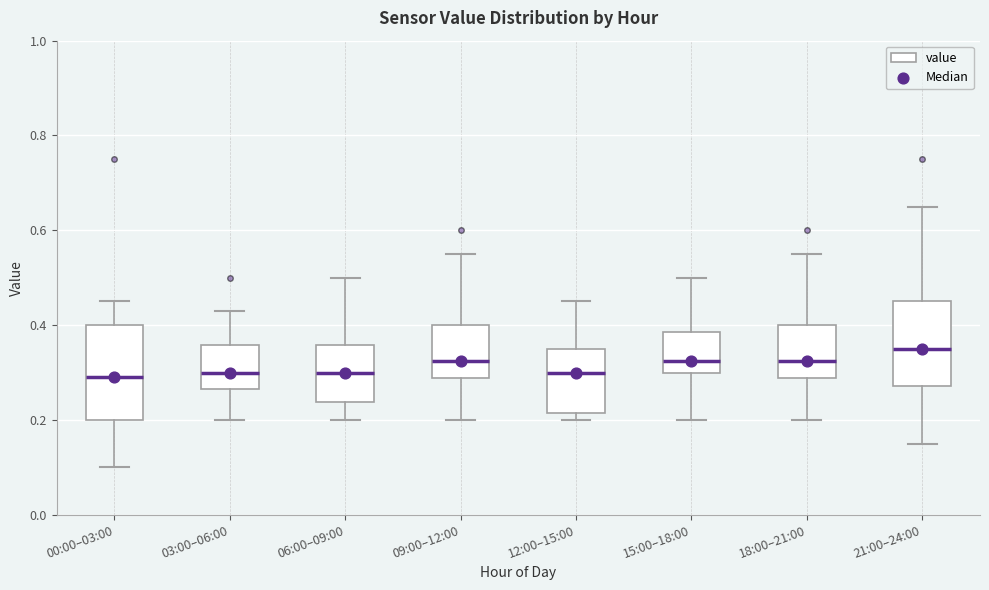

Where does the upper whisker of the box for 03:00–06:00 end on the y-axis? The values are not printed on the chart, so give them approximately, as read against the axis.

0.44